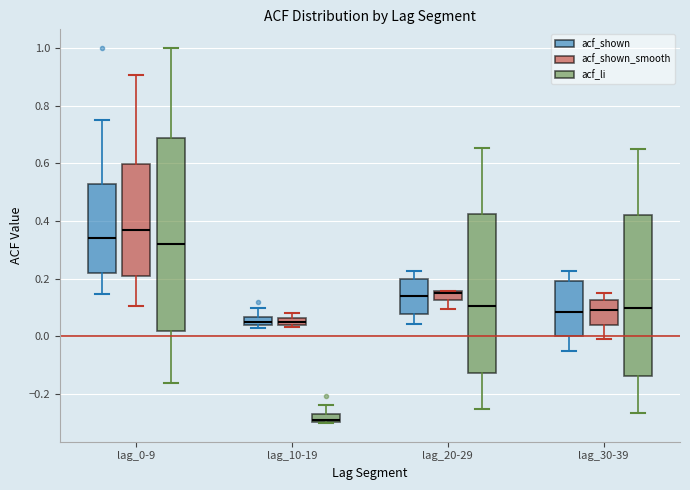

Where is the upper edge of the box for lag_20-29 (acf_shown_smooth) on the y-axis? The values are not printed on the chart, so give them approximately, as read against the axis.

0.16